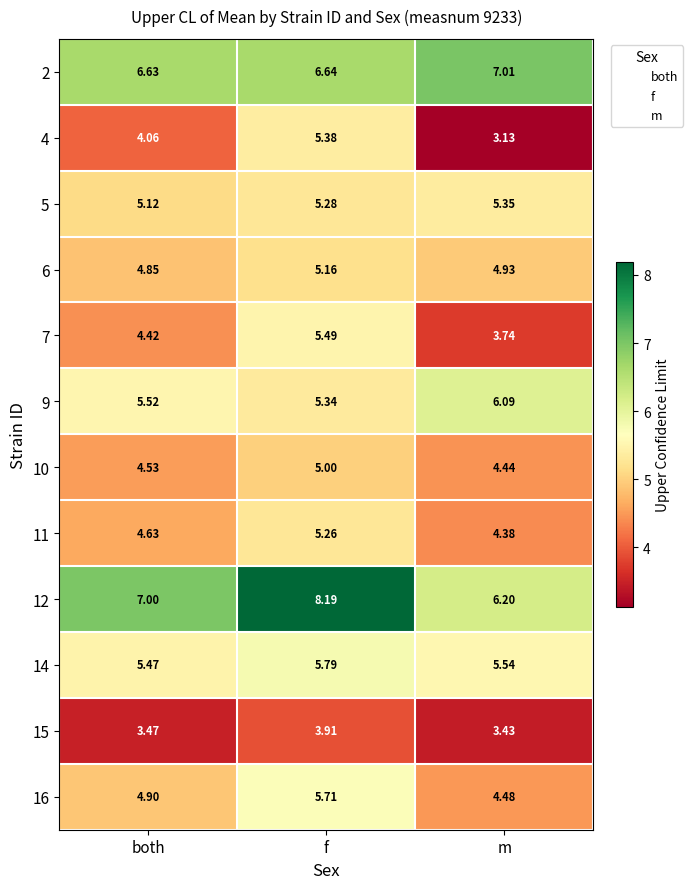

List the labels in order of 15 value, largest first.

f, both, m